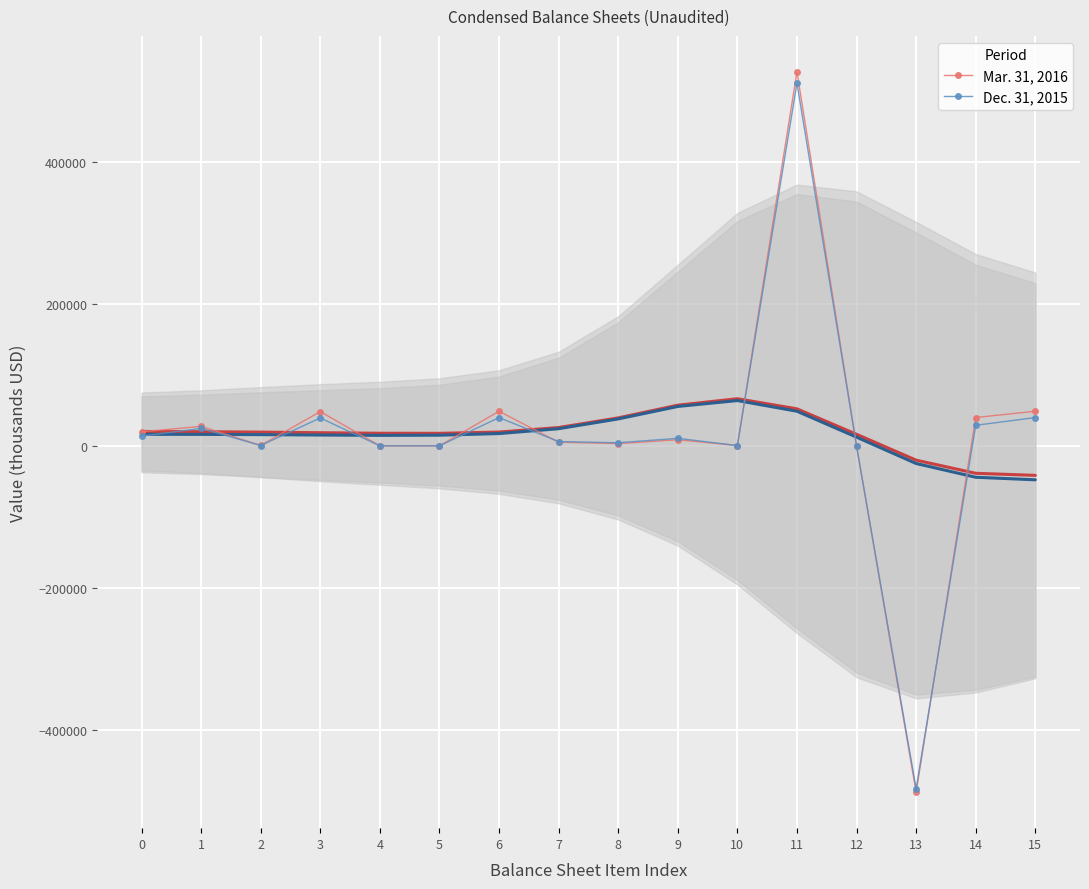

Reading left to right, what are all the values shown in this chart?

Mar. 31, 2016: 0=19962	1=27680	2=829	3=48471	4=239	5=252	6=48962	7=5391	8=3451	9=8842	10=711	11=526475	12=32	13=-487098	14=40120	15=48962
Dec. 31, 2015: 0=13983	1=24789	2=714	3=39486	4=266	5=252	6=40004	7=6234	8=4591	9=10825	10=629	11=510664	12=3	13=-482117	14=29179	15=40004